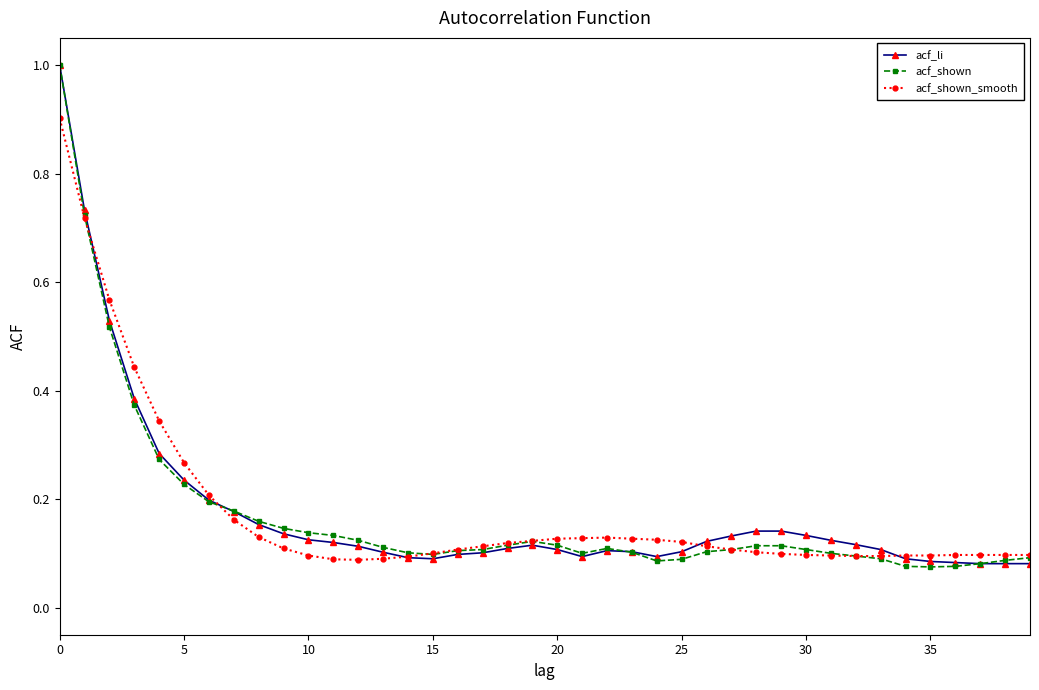

Which series has the widest spread of values?

acf_shown